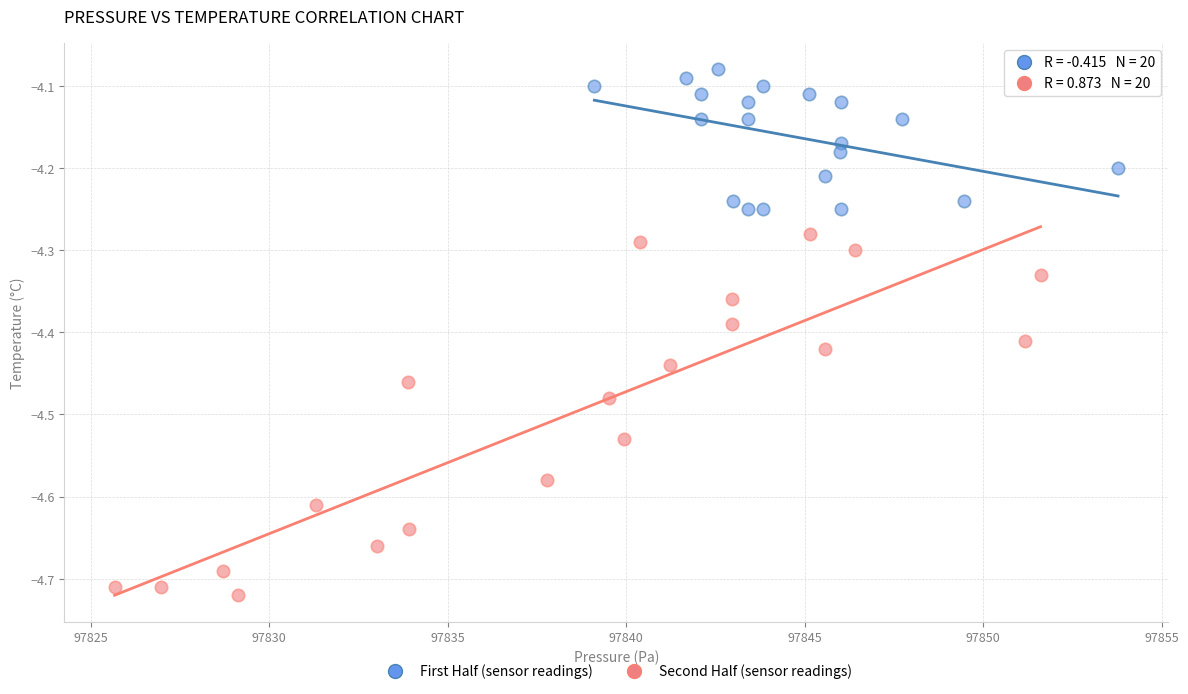

Which series reaches the minimum Y coordinate?

Second Half (sensor readings)